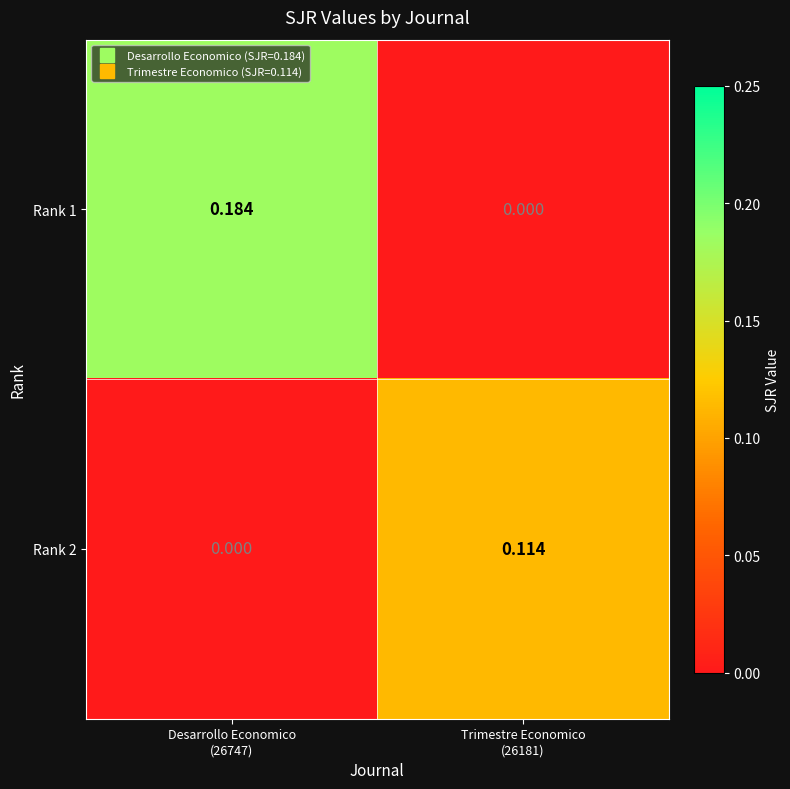

Reading left to right, list all the values displayed in this chart.

Rank 1: Desarrollo Economico
(26747)=0.2	Trimestre Economico
(26181)=0.0
Rank 2: Desarrollo Economico
(26747)=0.0	Trimestre Economico
(26181)=0.1